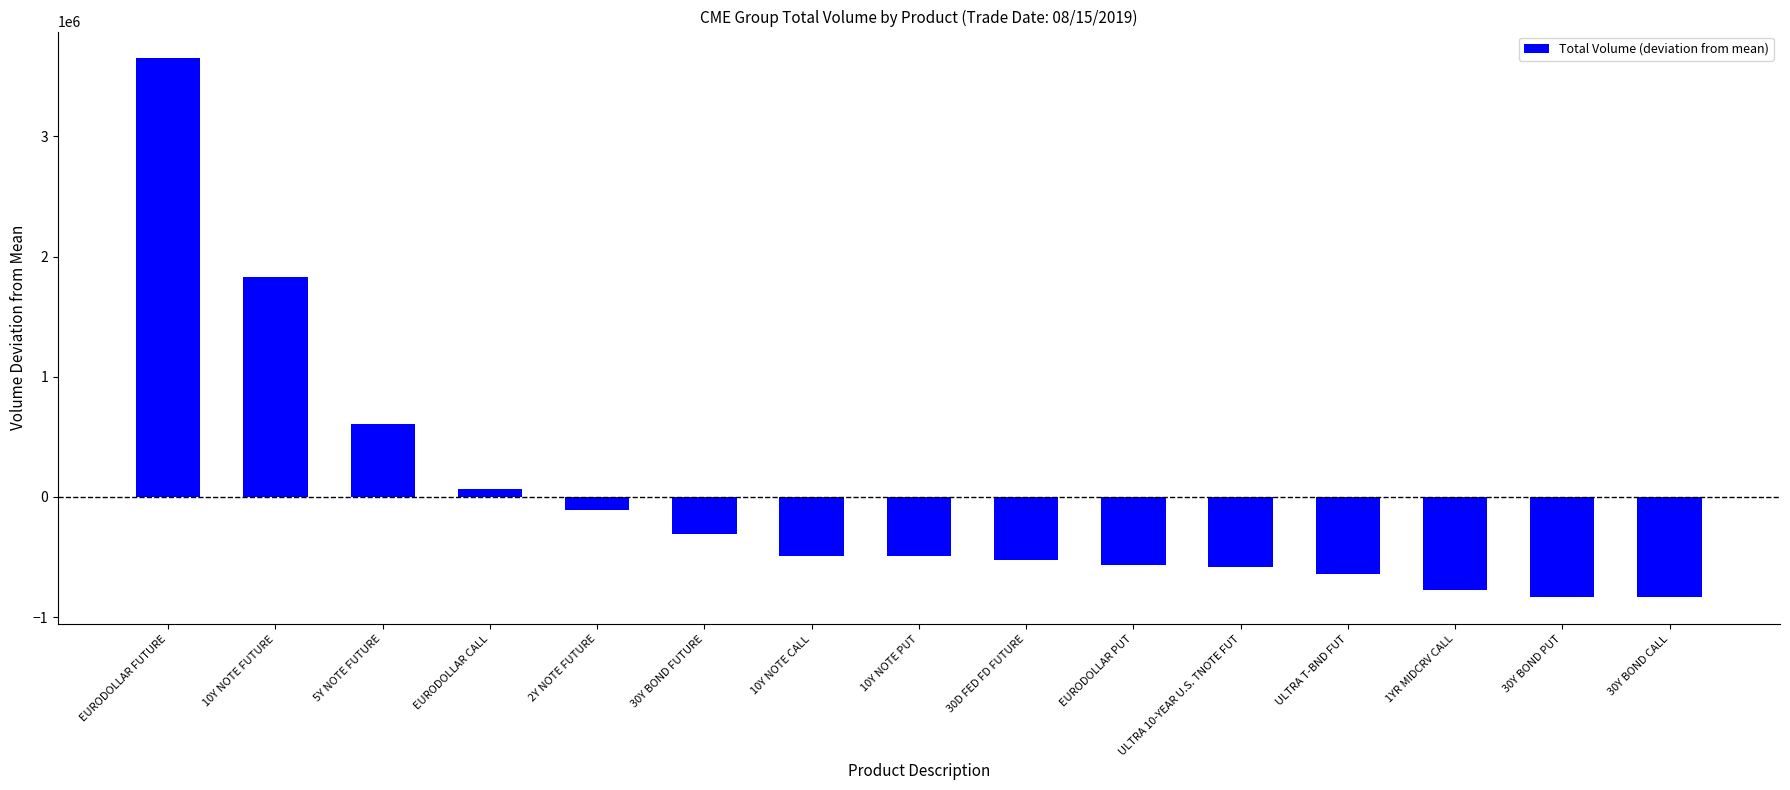

How many values are below zero?

11